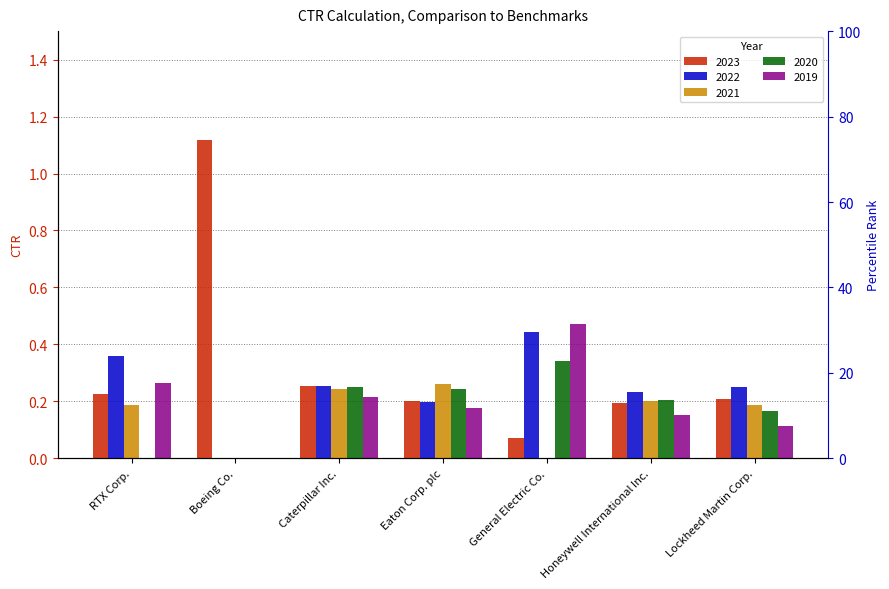

How many bars are there in total?

35